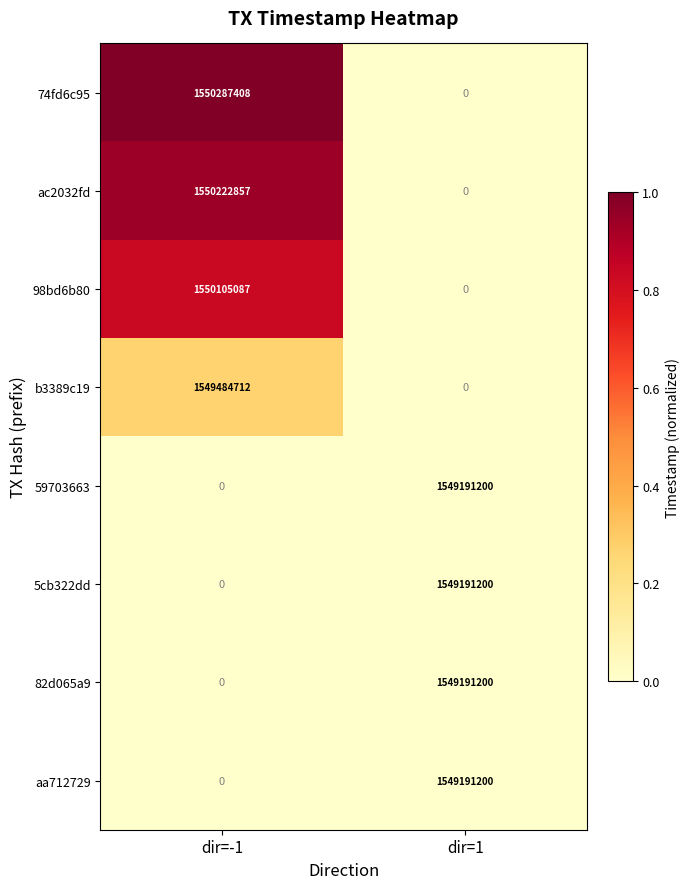

Count the number of categories in the chart.

2